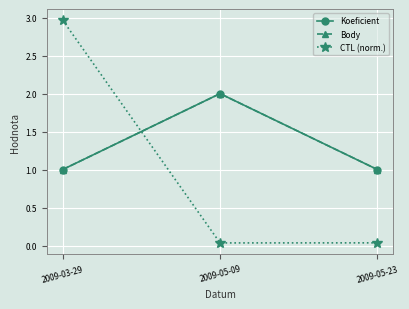

Reading left to right, extract all data points from this chart.

Koeficient: 2009-03-29=1.0	2009-05-09=2.0	2009-05-23=1.0
Body: 2009-03-29=1.0	2009-05-09=2.0	2009-05-23=1.0
CTL (norm.): 2009-03-29=3.0	2009-05-09=0.0	2009-05-23=0.0